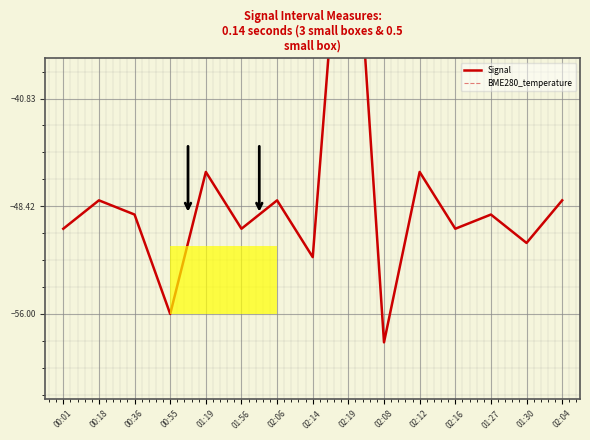

Where is the first local maximum for BME280_temperature?

00:36